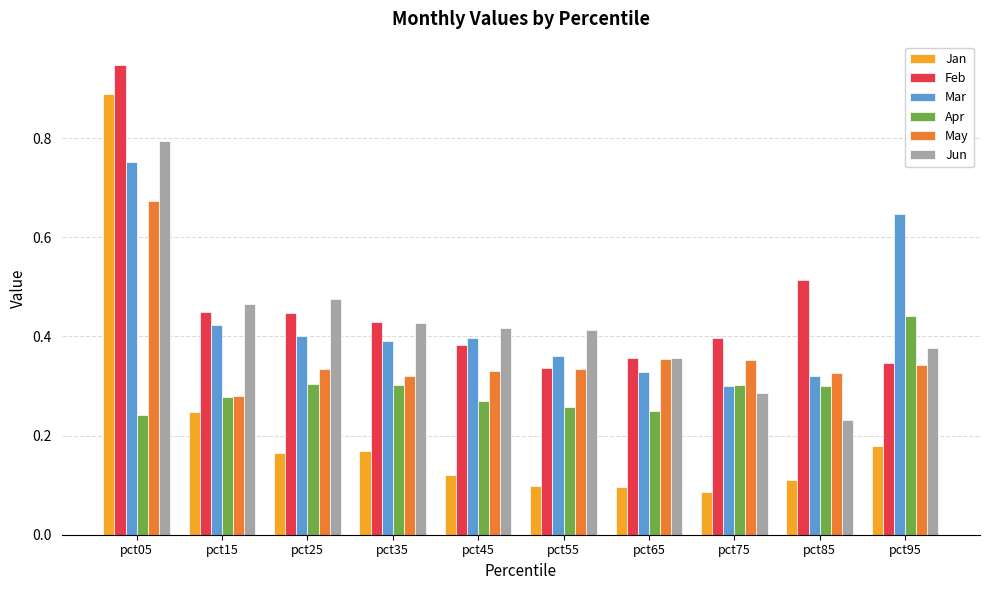

Which category has the highest value across all series?

pct05